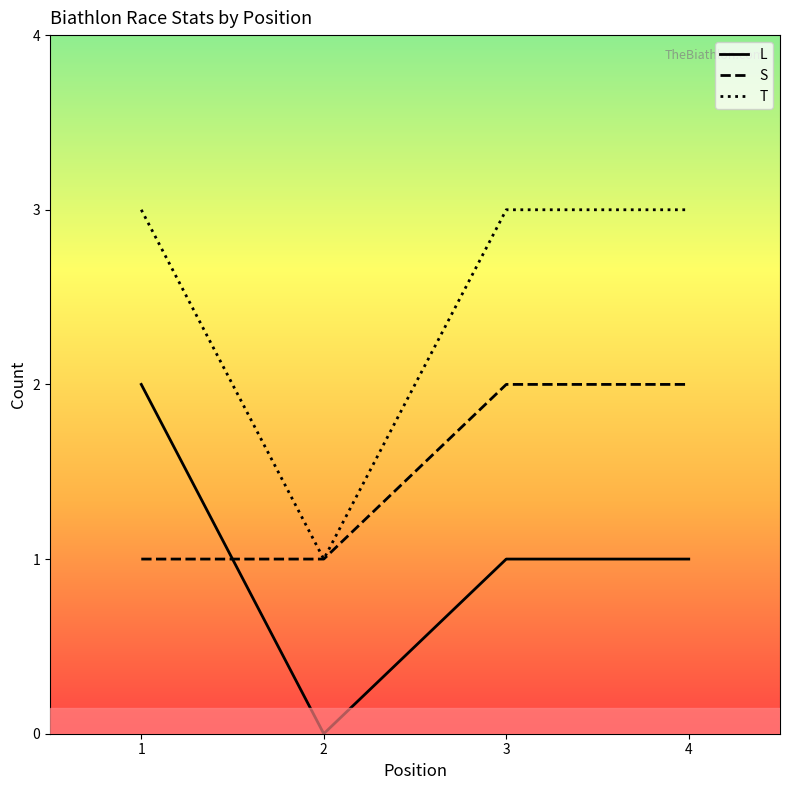

True or false: T and L intersect in this chart.

False